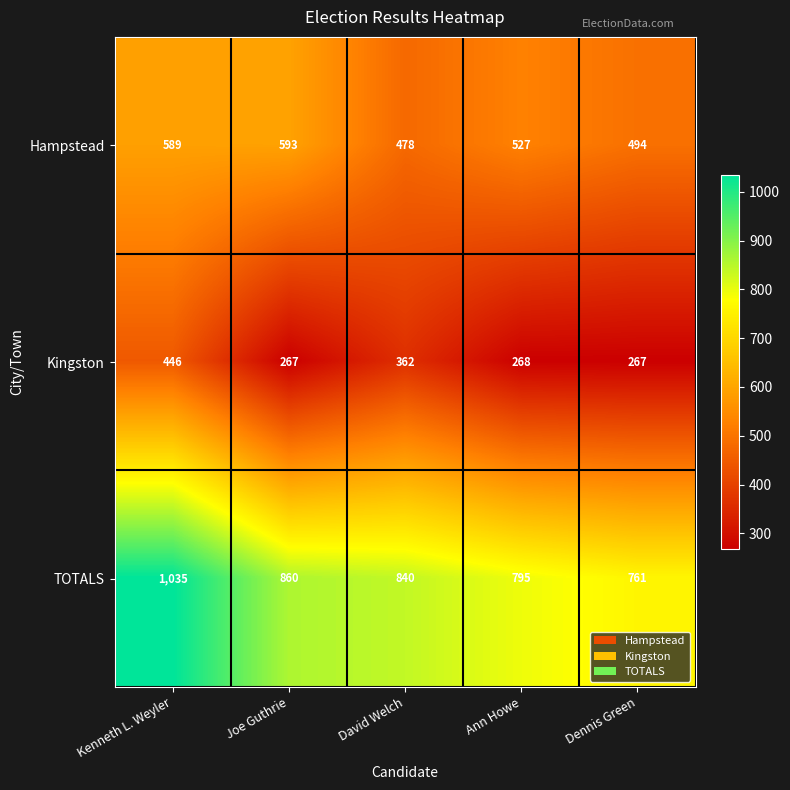

Between David Welch and Dennis Green, which series saw the biggest shift?

Kingston